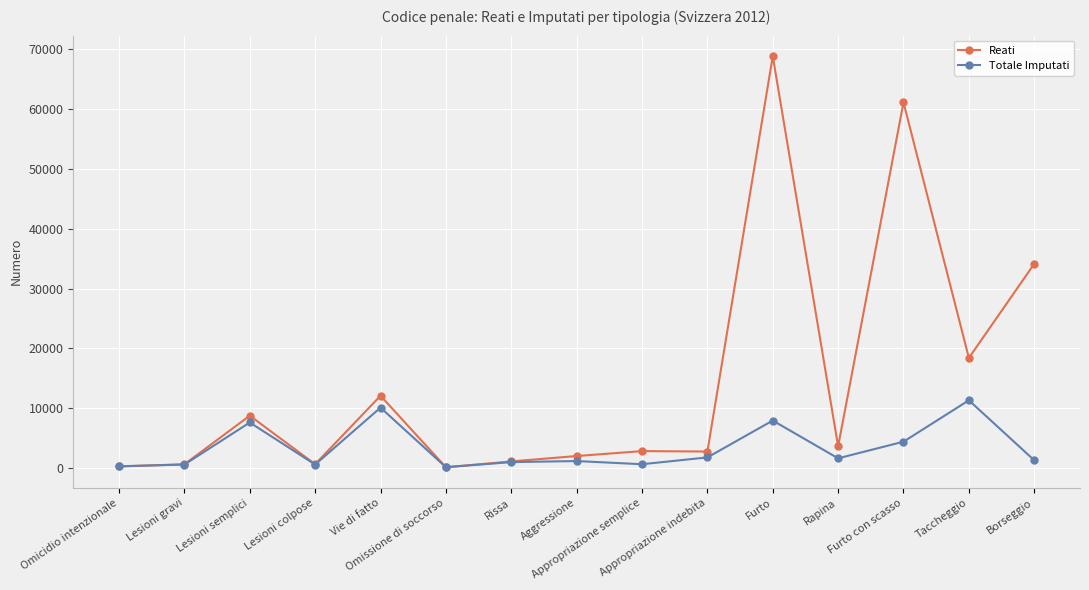

What is the smallest value displayed?

99